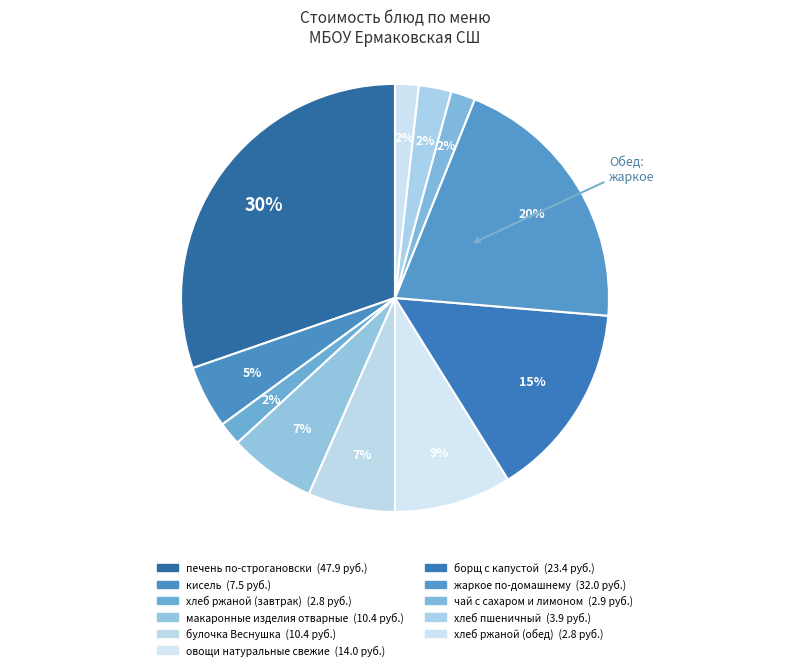

Between хлеб ржаной (обед) and овощи натуральные свежие, which is larger?

овощи натуральные свежие